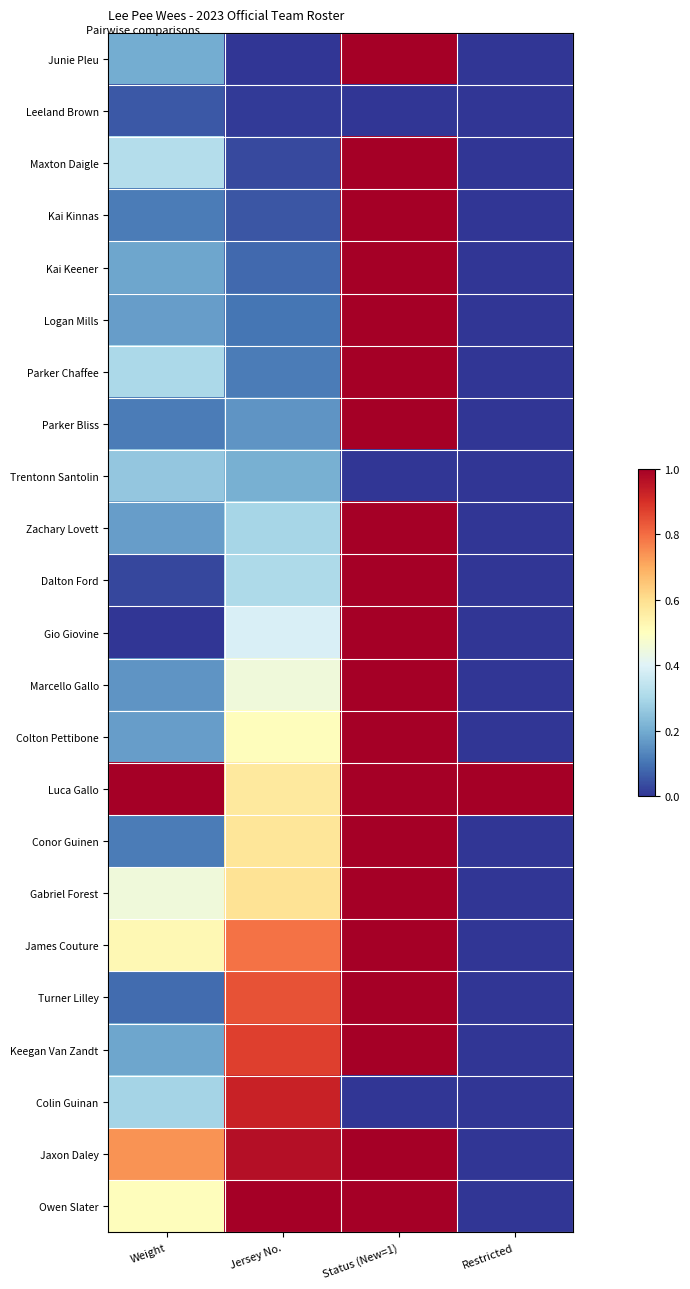

Which has a higher value, Restricted or Jersey No.?

Restricted